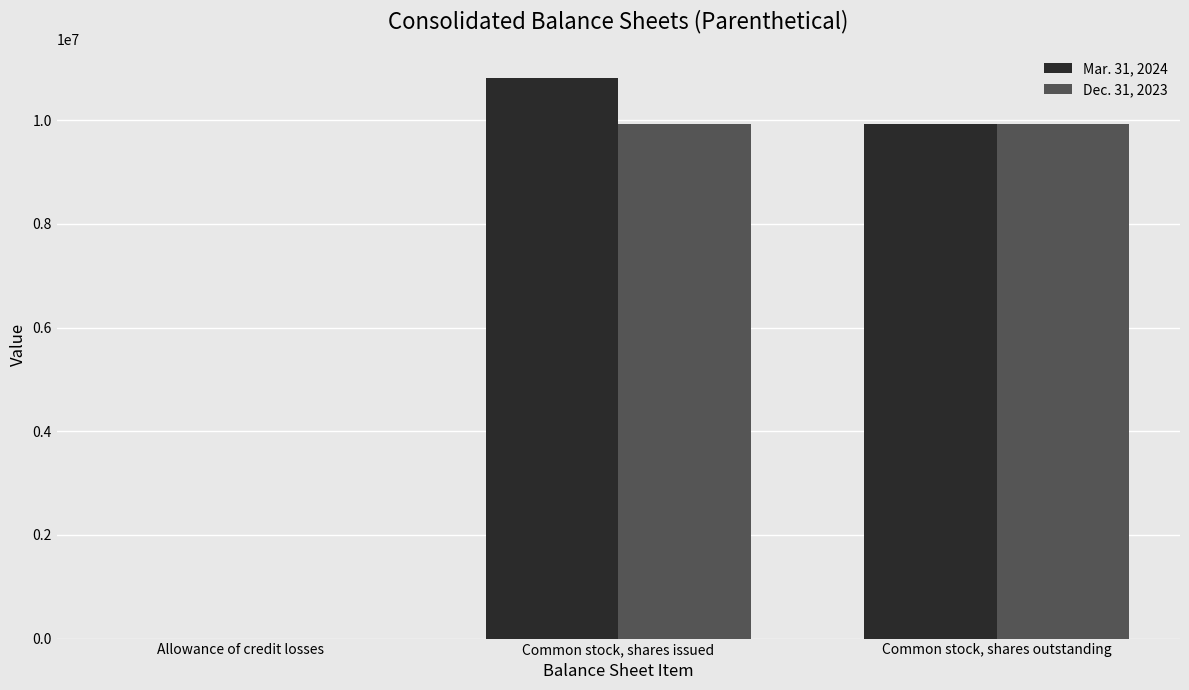

At which label does Mar. 31, 2024 first exceed 9930022?

Common stock, shares issued